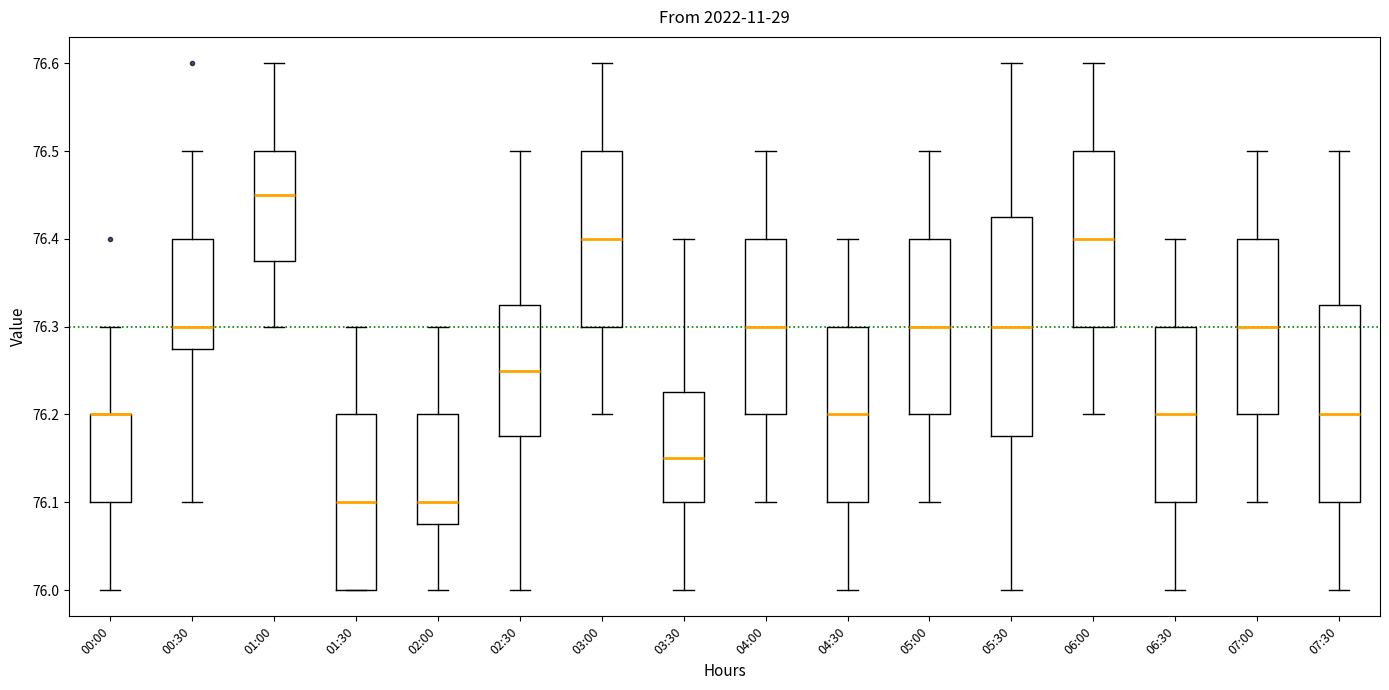

Reading left to right, transcribe this box plot: for each box, give where its median line is, the range the box spans, and where its two whiskers end, as read against the y-axis. The values are not printed on the chart, so give them approximately, as read against the axis.

00:00: median 76.20 (drawn on the box's upper edge), box 76.10 to 76.20, whiskers 76.00 to 76.30
00:30: median 76.30, box 76.28 to 76.40, whiskers 76.10 to 76.50
01:00: median 76.45, box 76.38 to 76.50, whiskers 76.30 to 76.60
01:30: median 76.10, box 76.00 to 76.20, whiskers 76.00 to 76.30
02:00: median 76.10, box 76.08 to 76.20, whiskers 76.00 to 76.30
02:30: median 76.25, box 76.18 to 76.33, whiskers 76.00 to 76.50
03:00: median 76.40, box 76.30 to 76.50, whiskers 76.20 to 76.60
03:30: median 76.15, box 76.10 to 76.23, whiskers 76.00 to 76.40
04:00: median 76.30, box 76.20 to 76.40, whiskers 76.10 to 76.50
04:30: median 76.20, box 76.10 to 76.30, whiskers 76.00 to 76.40
05:00: median 76.30, box 76.20 to 76.40, whiskers 76.10 to 76.50
05:30: median 76.30, box 76.18 to 76.43, whiskers 76.00 to 76.60
06:00: median 76.40, box 76.30 to 76.50, whiskers 76.20 to 76.60
06:30: median 76.20, box 76.10 to 76.30, whiskers 76.00 to 76.40
07:00: median 76.30, box 76.20 to 76.40, whiskers 76.10 to 76.50
07:30: median 76.20, box 76.10 to 76.33, whiskers 76.00 to 76.50